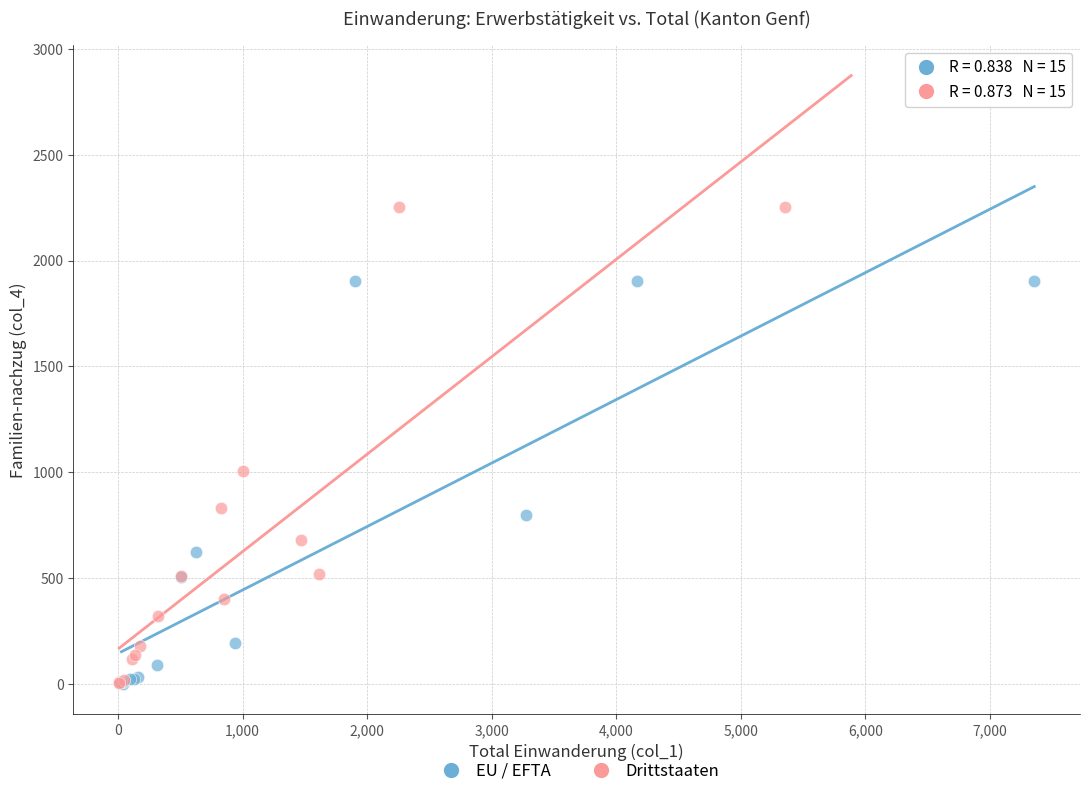

Which series contains the highest Y value?

Drittstaaten